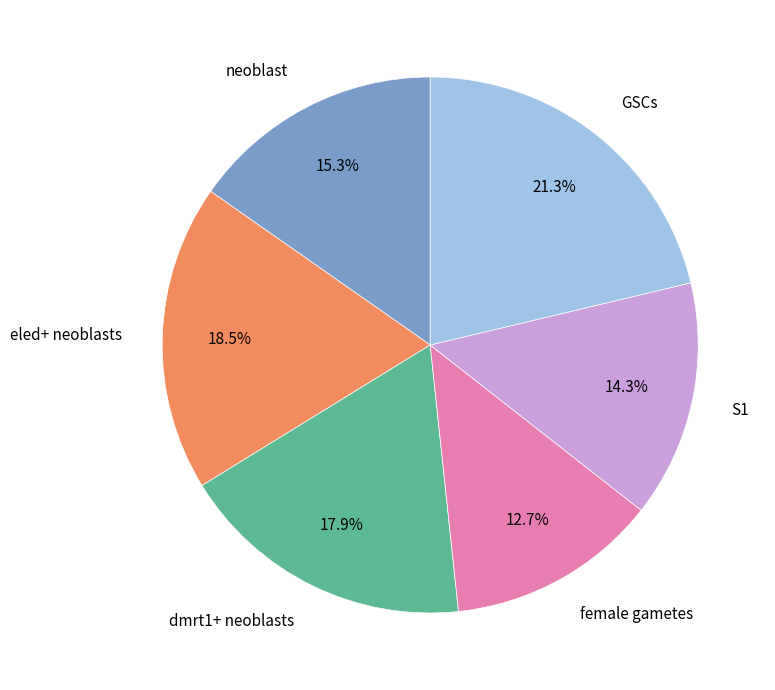

Count the number of slices in the pie.

6